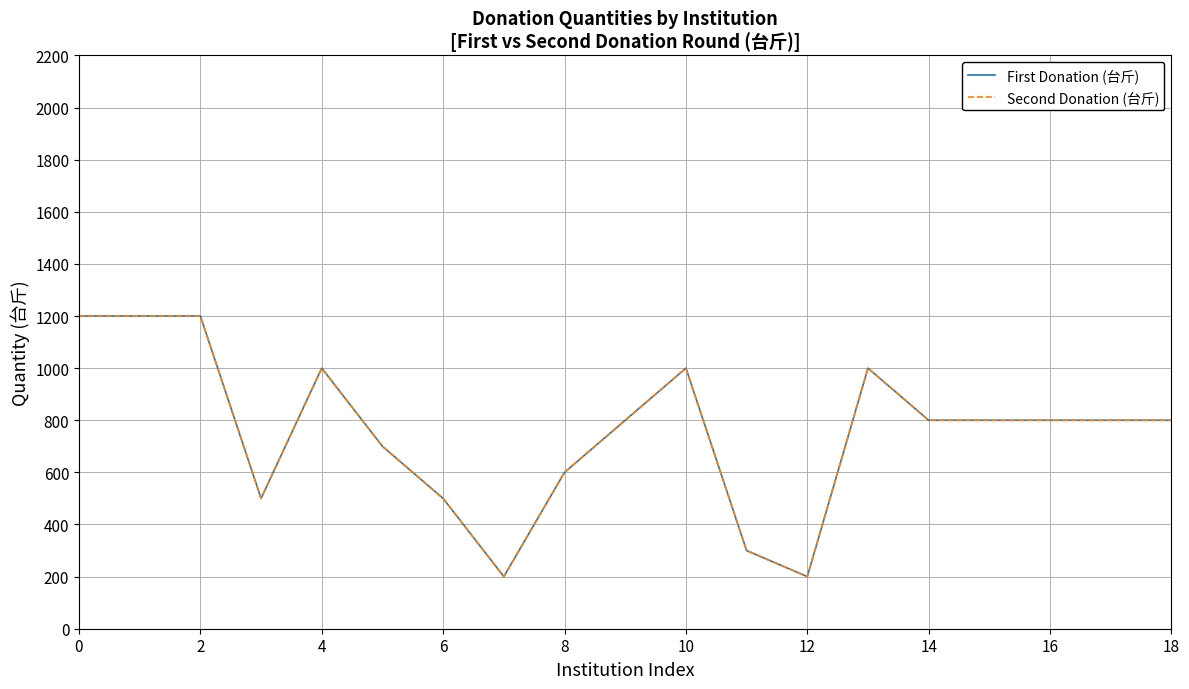

Does the chart have visible grid lines?

Yes